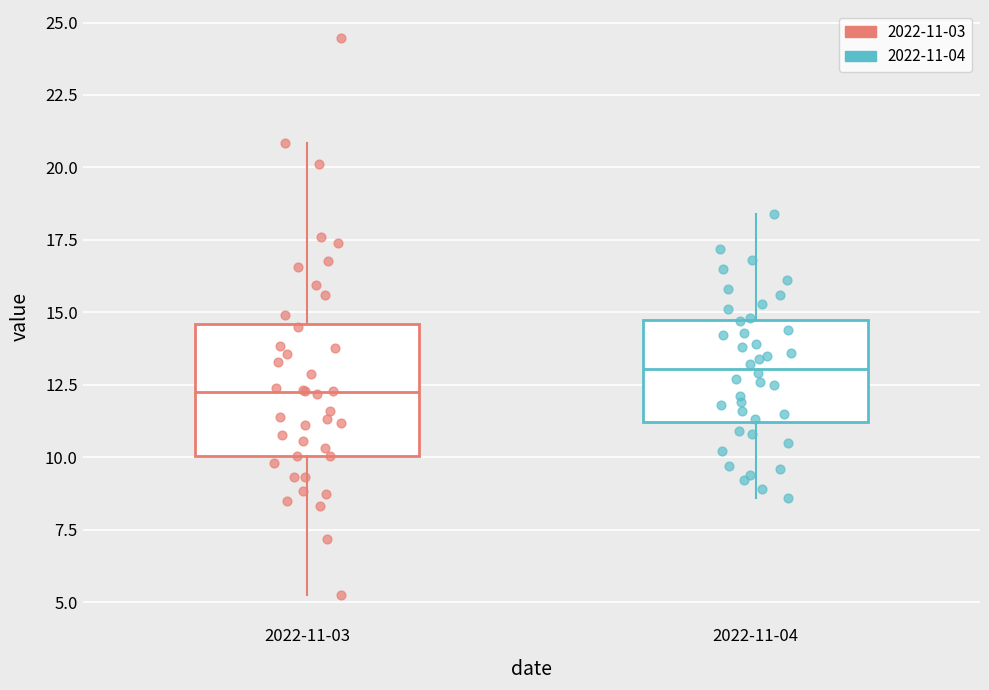

Reading left to right, transcribe this box plot: for each box, give where its median line is, the range the box spans, and where its two whiskers end, as read against the y-axis. The values are not printed on the chart, so give them approximately, as read against the axis.

2022-11-03: median 12.0, box 10.0 to 14.5, whiskers 5.0 to 21.0
2022-11-04: median 13.0, box 11.0 to 14.5, whiskers 8.5 to 18.5